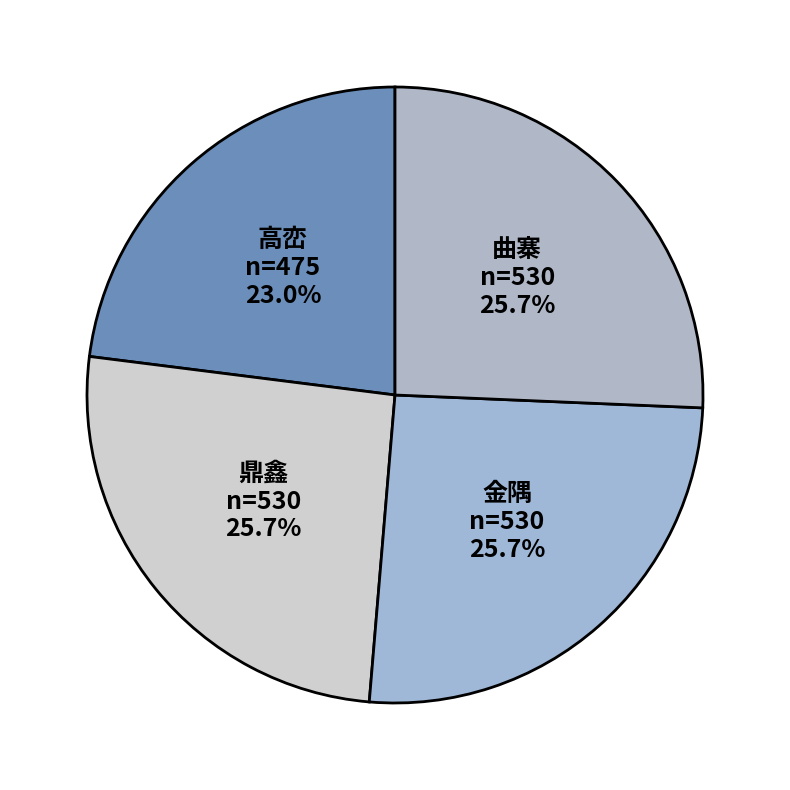

Count the number of slices in the pie.

4